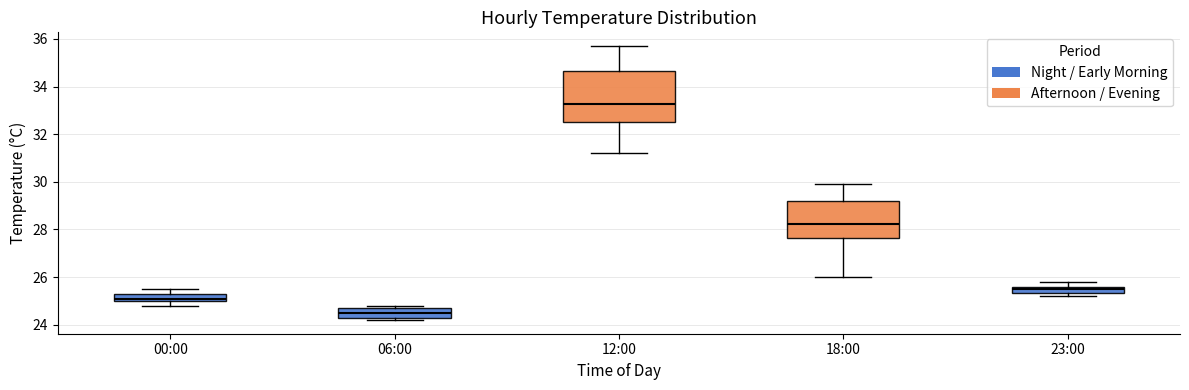

Where is the upper edge of the box for 12:00 on the y-axis? The values are not printed on the chart, so give them approximately, as read against the axis.

34.6